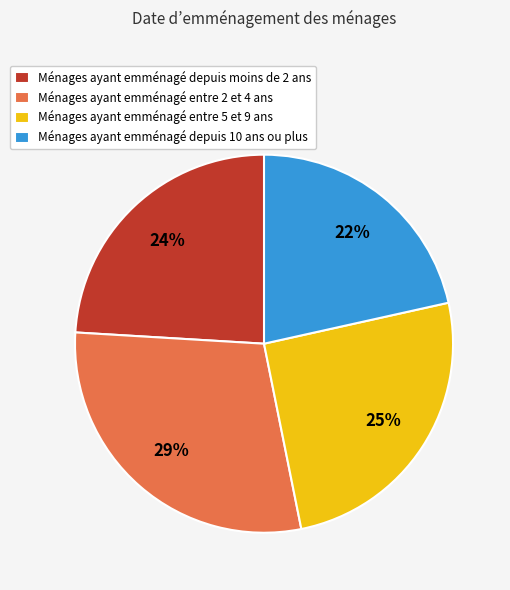

How many slices are in this pie chart?

4